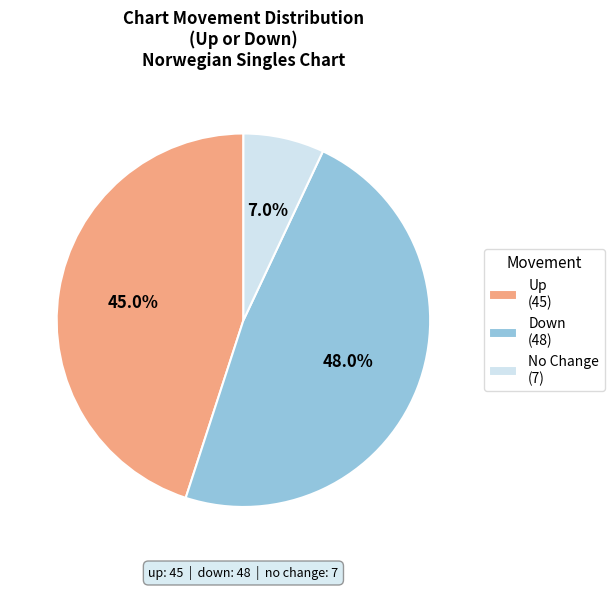

Count the number of slices in the pie.

3